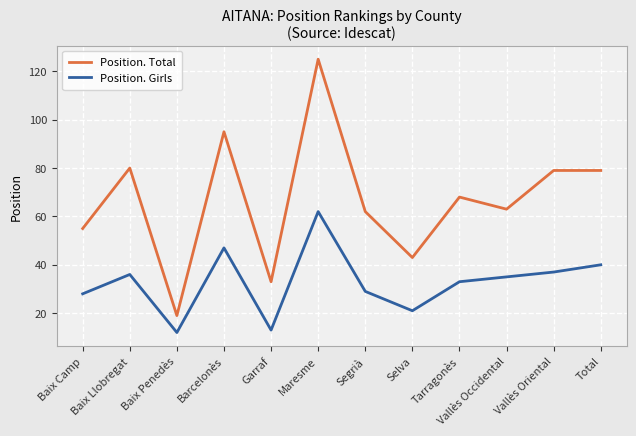

What is the lowest value of the Position. Total series?

19